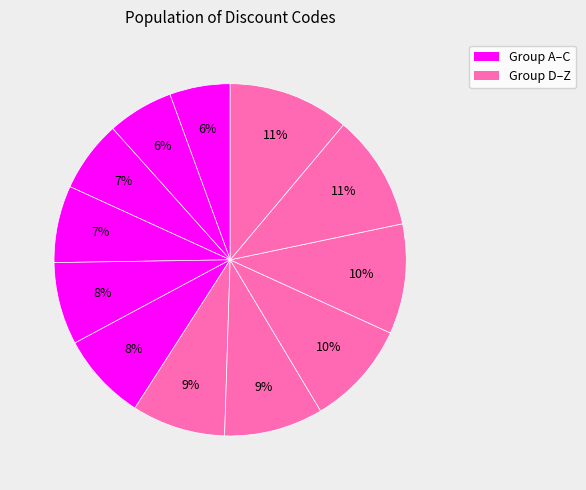

How many segments does this pie chart have?

12